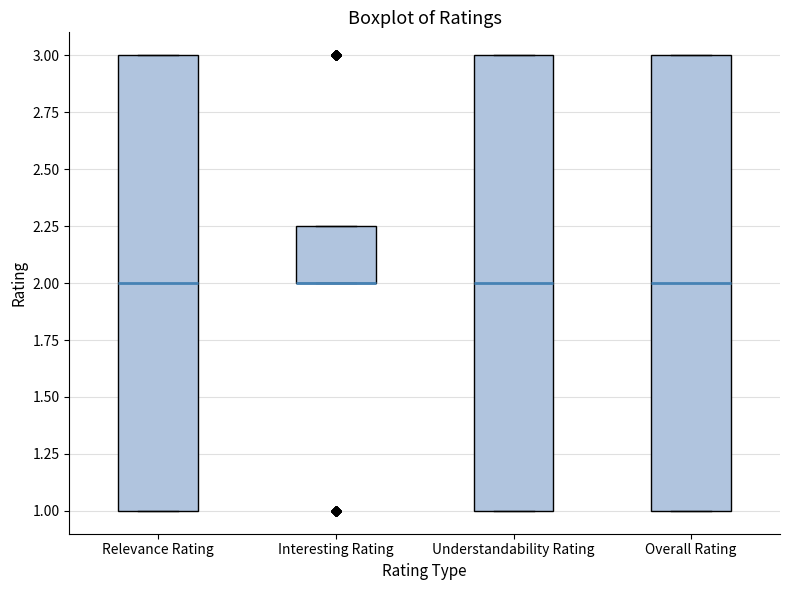

Reading left to right, read every box against the y-axis: the position of its median line, the range the box covers, and the ends of its whiskers. The values are not printed on the chart, so give them approximately, as read against the axis.

Relevance Rating: median 2.00, box 1.00 to 3.00, whiskers 1.00 to 3.00
Interesting Rating: median 2.00 (drawn on the box's lower edge), box 2.00 to 2.25, whiskers 2.00 to 2.25
Understandability Rating: median 2.00, box 1.00 to 3.00, whiskers 1.00 to 3.00
Overall Rating: median 2.00, box 1.00 to 3.00, whiskers 1.00 to 3.00